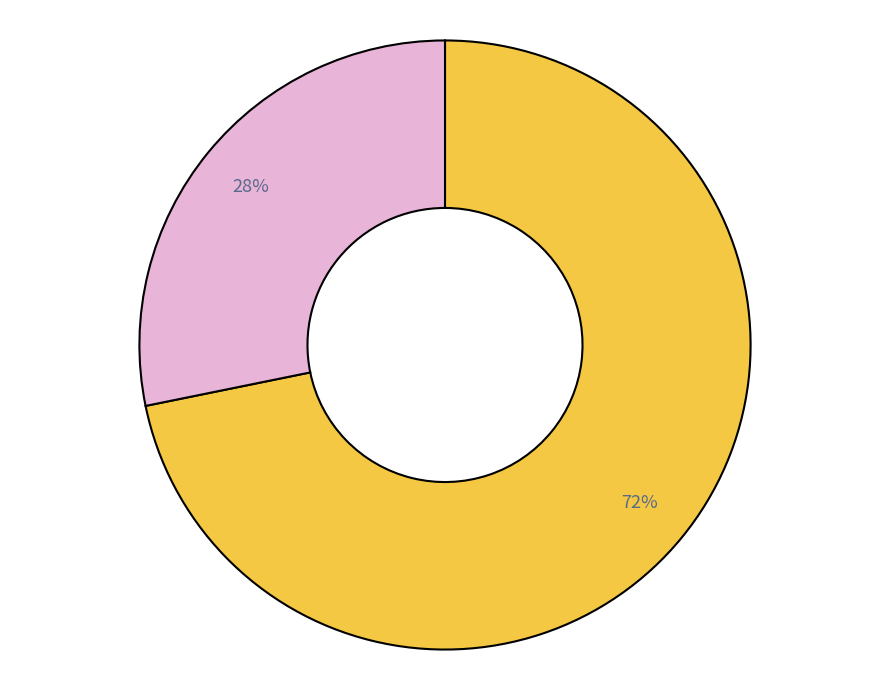

To the nearest percent, what is the average slice percentage?

50%